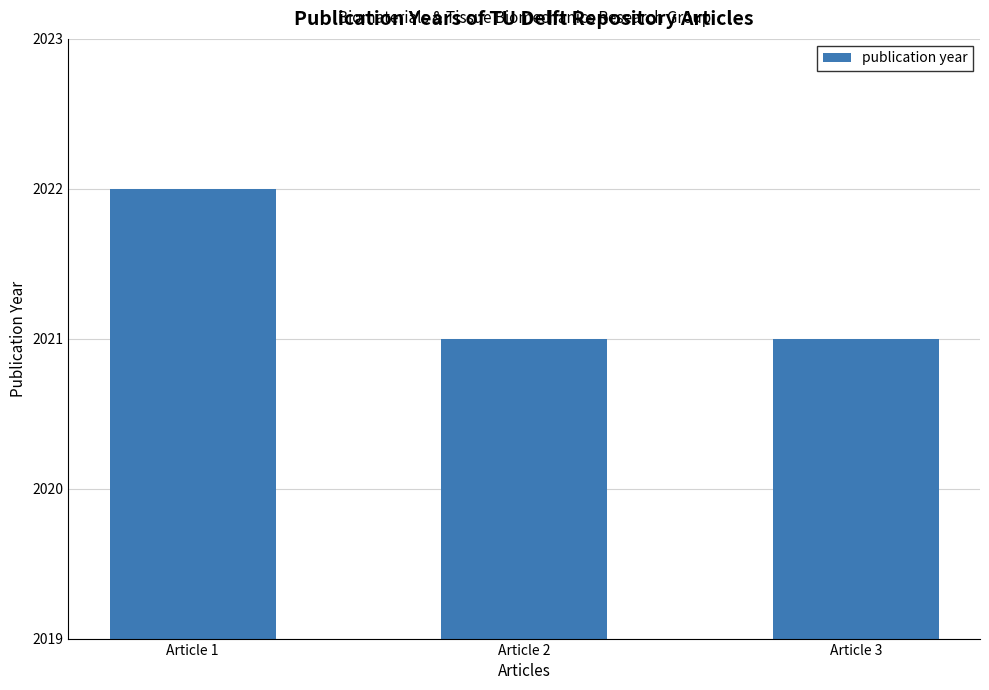

What is the average value?

2021